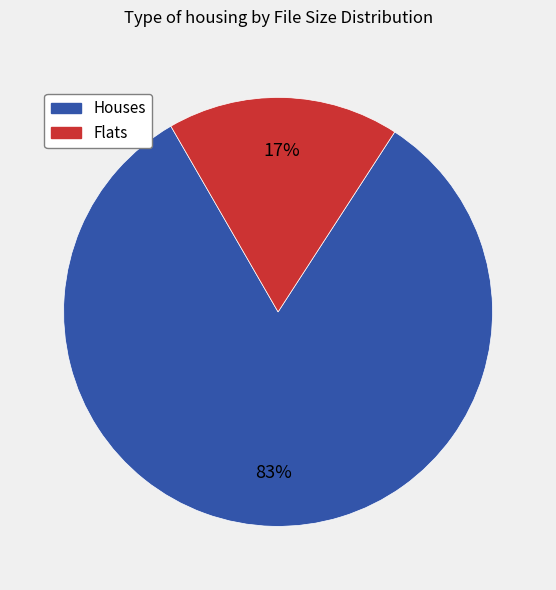

To the nearest percent, what is the average slice percentage?

50%